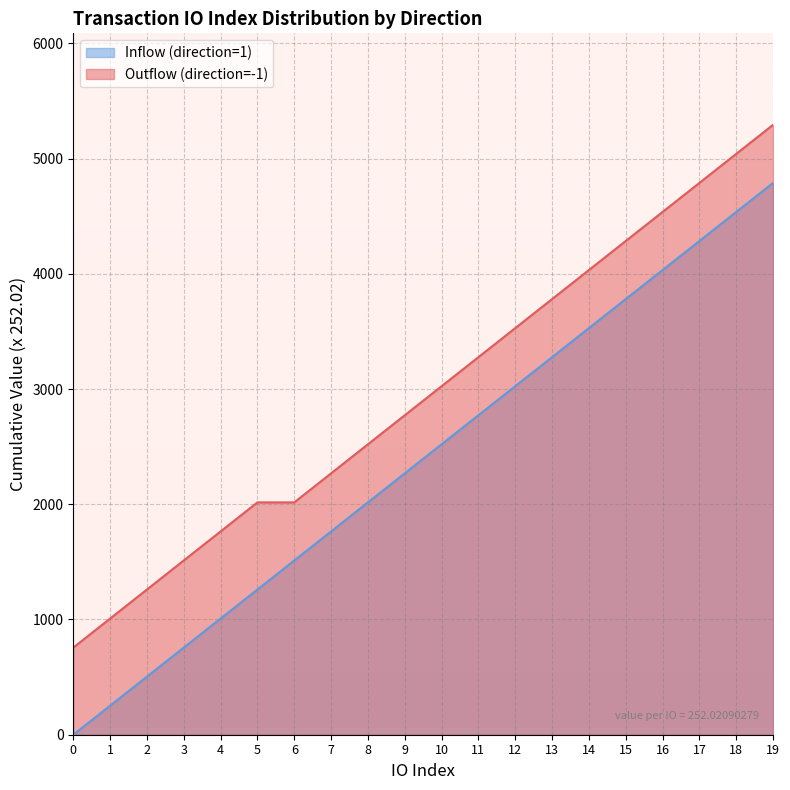

What is the sum of all Inflow (direction=1) values?

47884.0